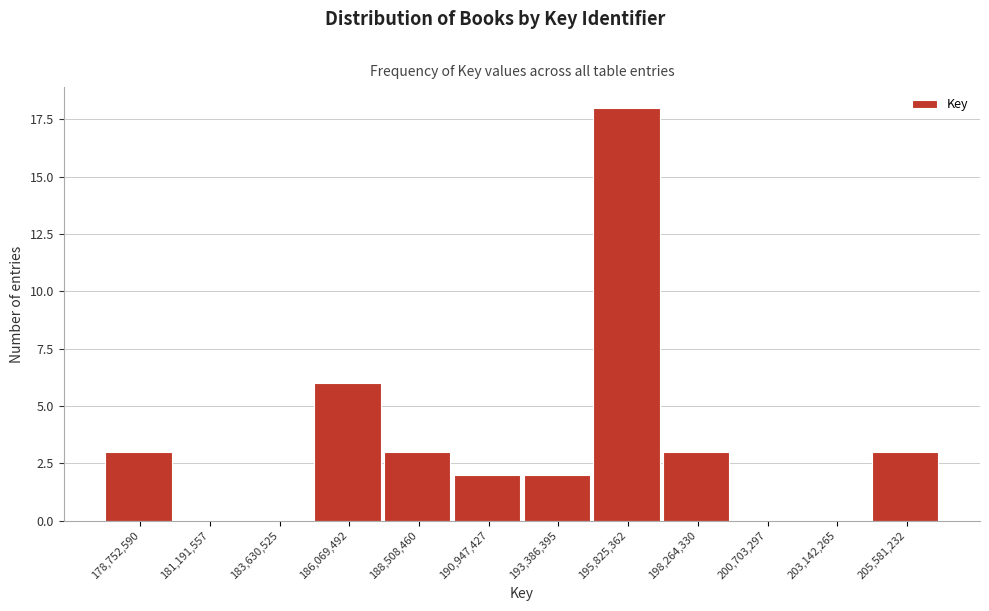

Reading right to left, list all the values displayed in this chart.

205,581,232=3	203,142,265=0	200,703,297=0	198,264,330=3	195,825,362=18	193,386,395=2	190,947,427=2	188,508,460=3	186,069,492=6	183,630,525=0	181,191,557=0	178,752,590=3